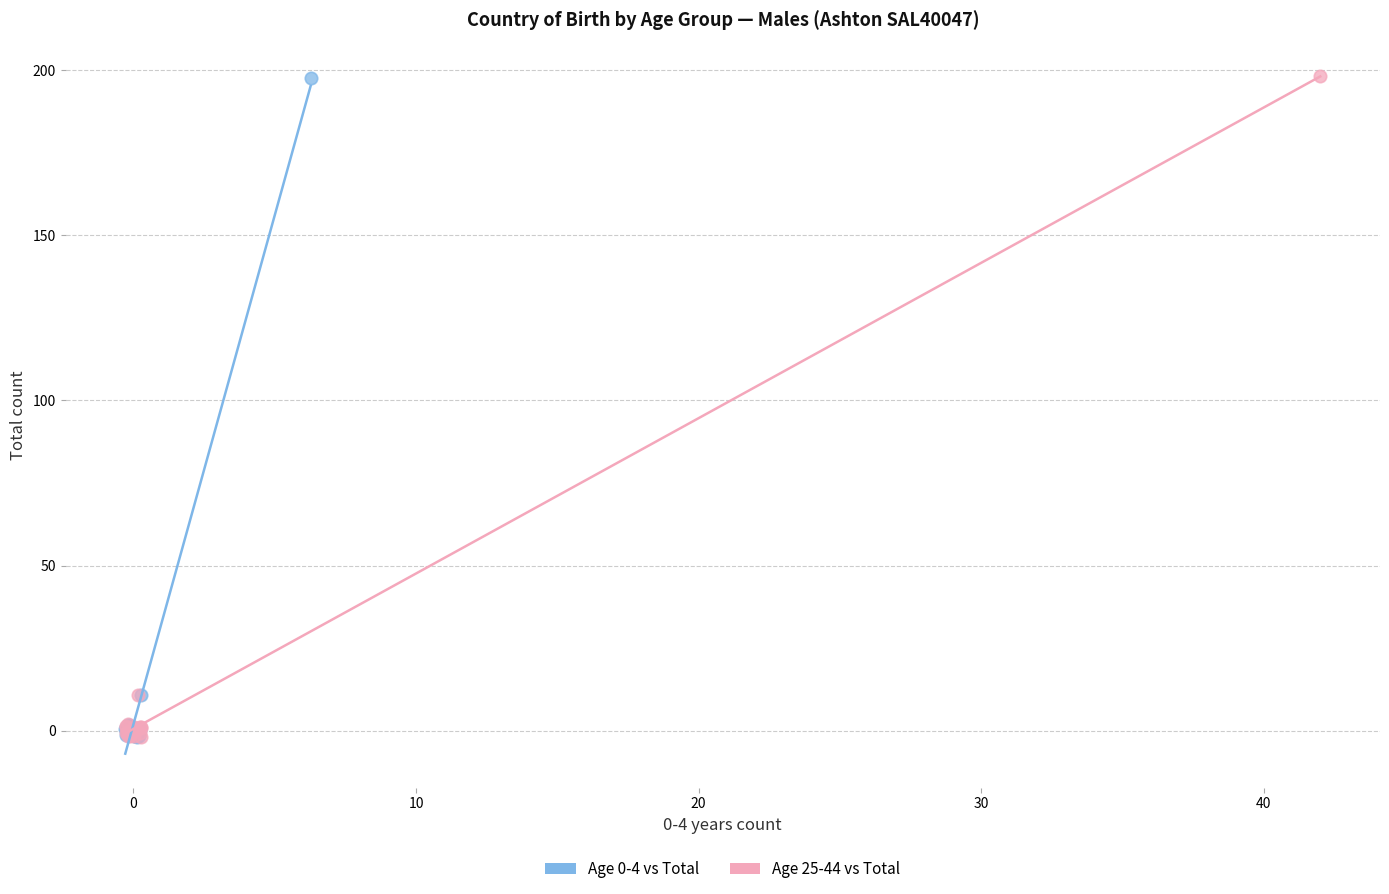

Which series has the widest spread of Y values?

Age 25-44 vs Total